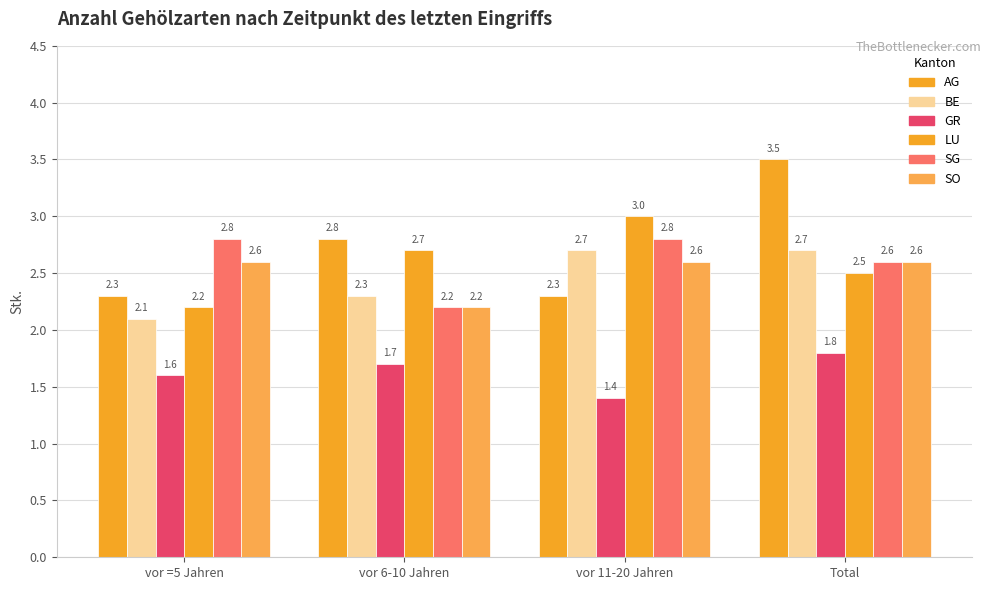

Reading left to right, extract all data points from this chart.

AG: vor =5 Jahren=2.3	vor 6-10 Jahren=2.8	vor 11-20 Jahren=2.3	Total=3.5
BE: vor =5 Jahren=2.1	vor 6-10 Jahren=2.3	vor 11-20 Jahren=2.7	Total=2.7
GR: vor =5 Jahren=1.6	vor 6-10 Jahren=1.7	vor 11-20 Jahren=1.4	Total=1.8
LU: vor =5 Jahren=2.2	vor 6-10 Jahren=2.7	vor 11-20 Jahren=3.0	Total=2.5
SG: vor =5 Jahren=2.8	vor 6-10 Jahren=2.2	vor 11-20 Jahren=2.8	Total=2.6
SO: vor =5 Jahren=2.6	vor 6-10 Jahren=2.2	vor 11-20 Jahren=2.6	Total=2.6